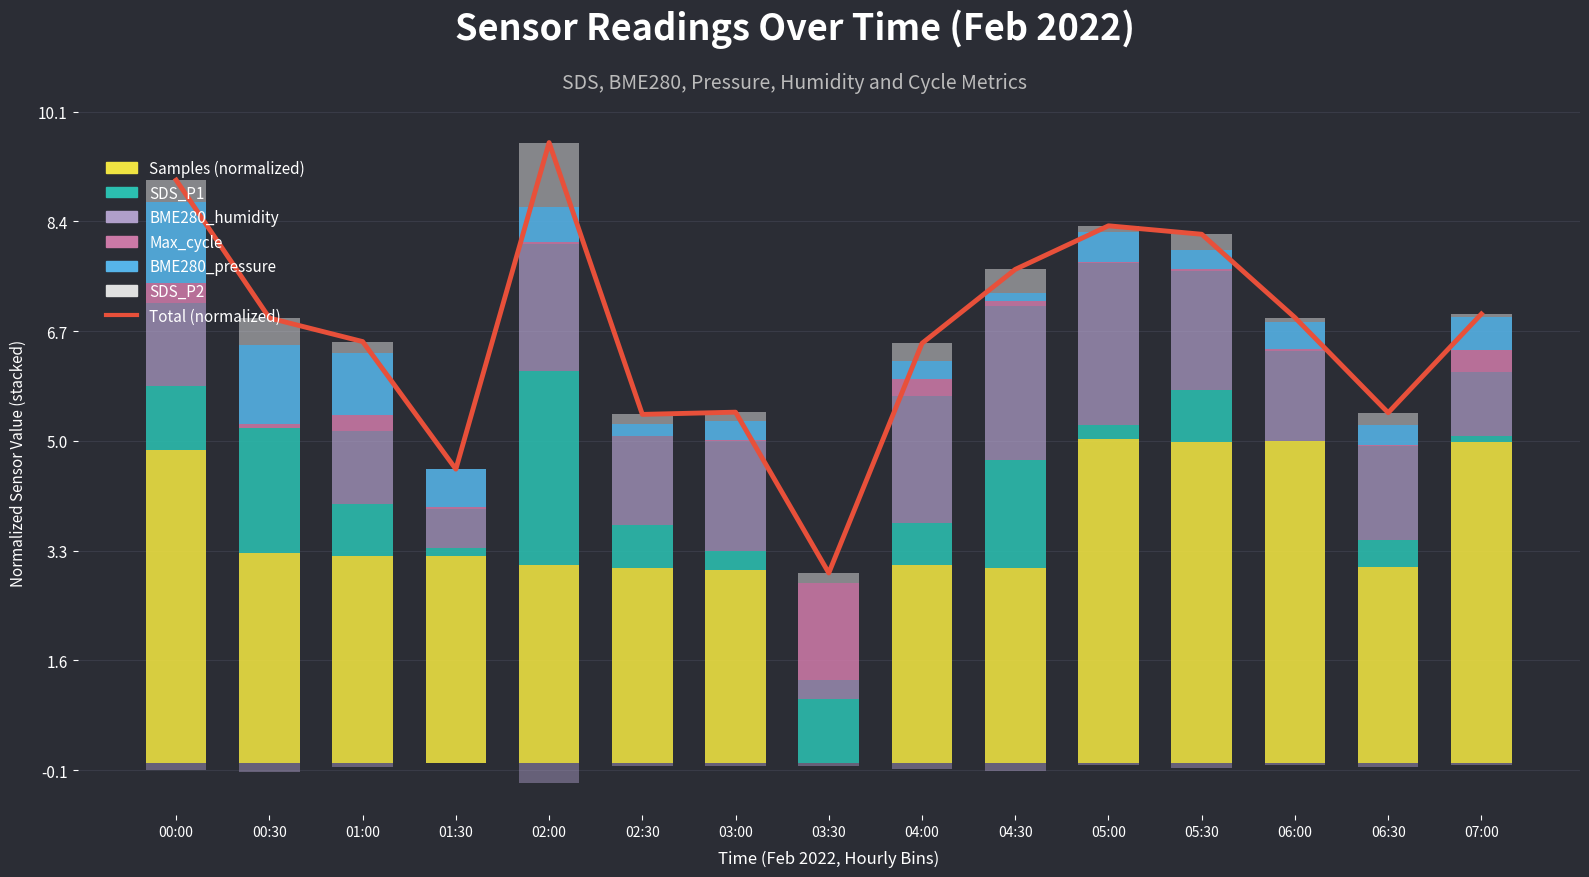

What is the spread (max minus min) of values at 01:30?

3.2